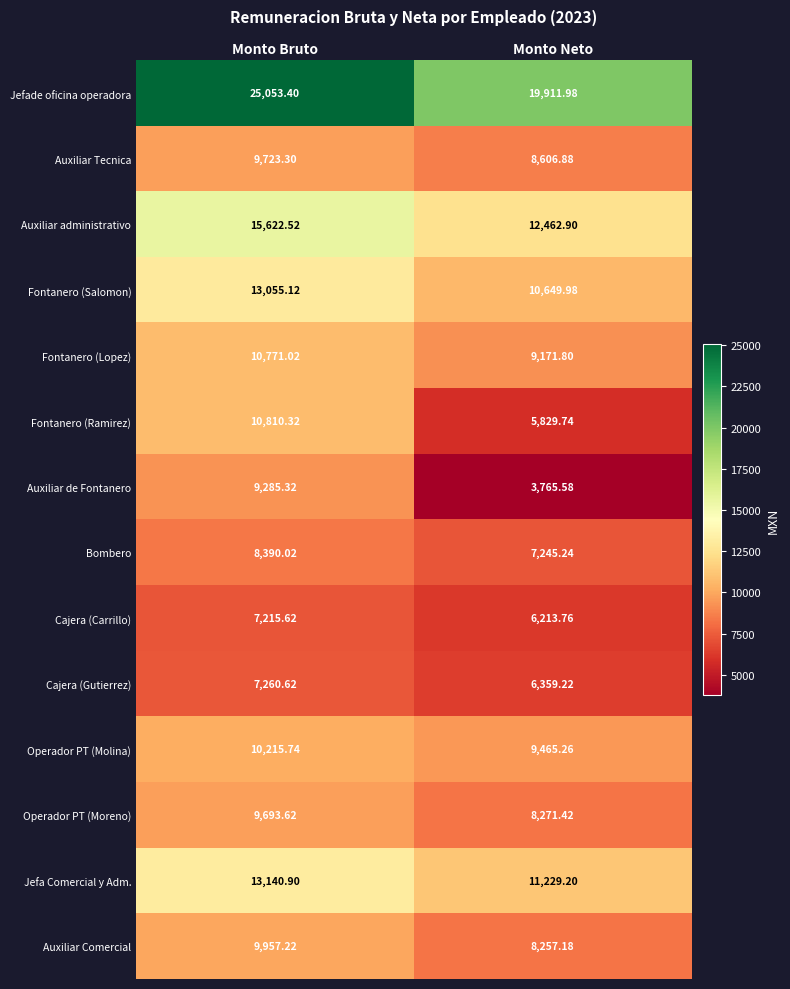

Which series has the largest range (max minus min)?

Auxiliar de Fontanero